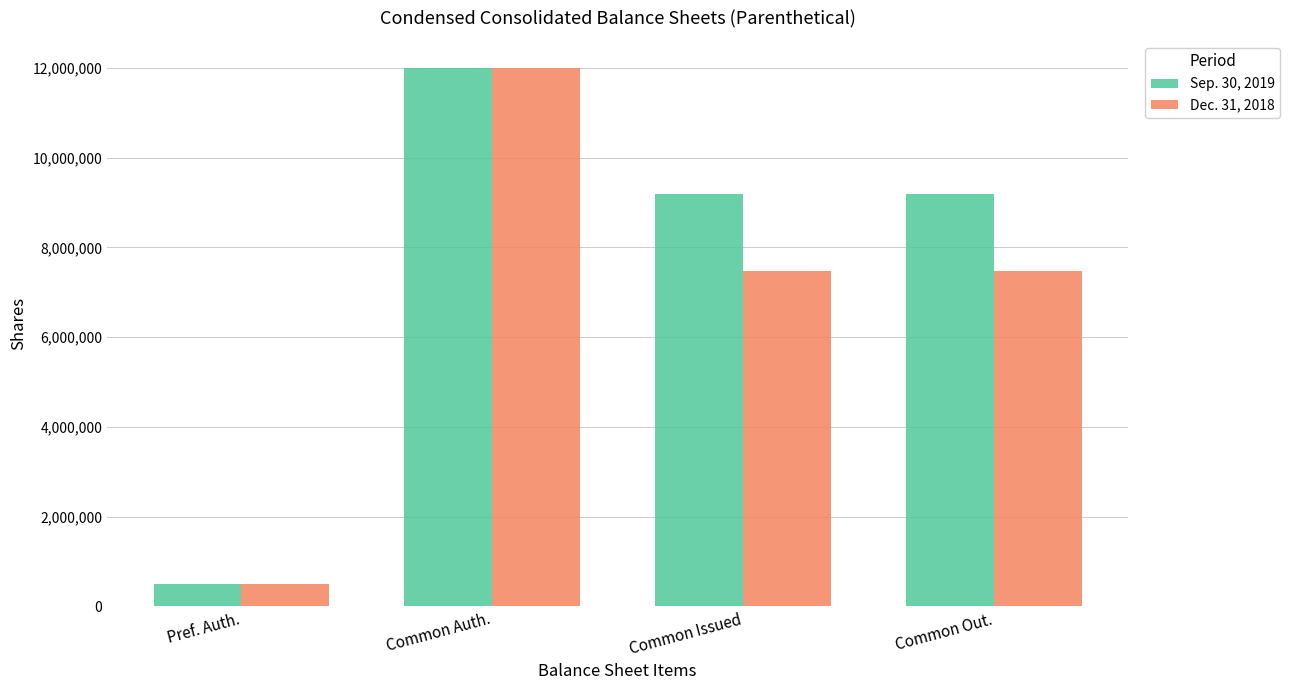

Which series changed the most between Common Auth. and Common Out.?

Dec. 31, 2018